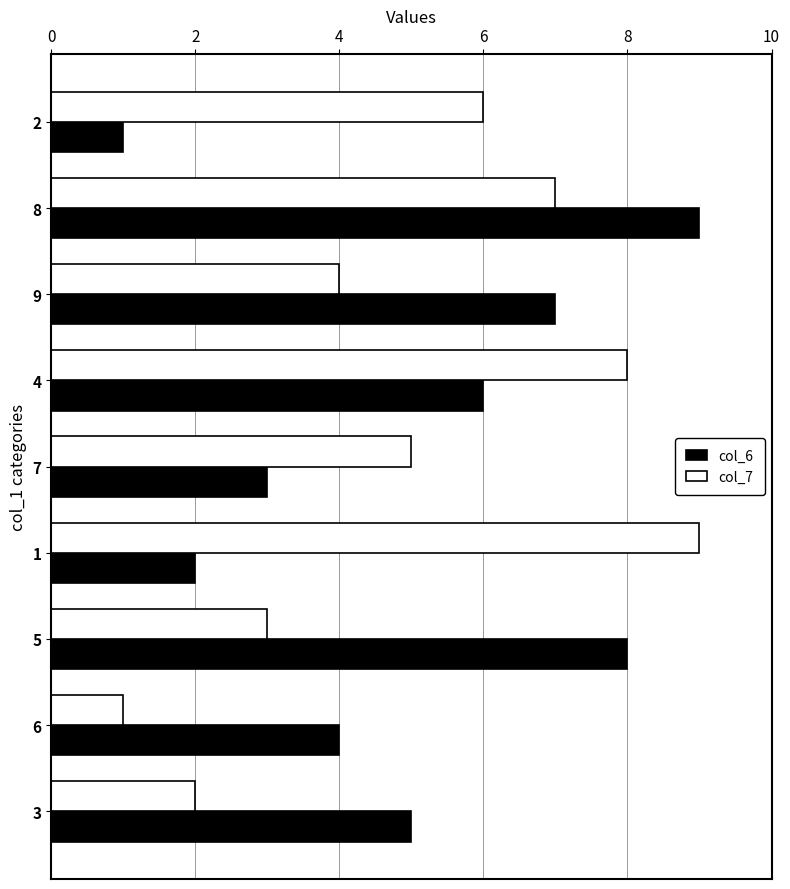

Which series changed the most between 1 and 7?

col_7